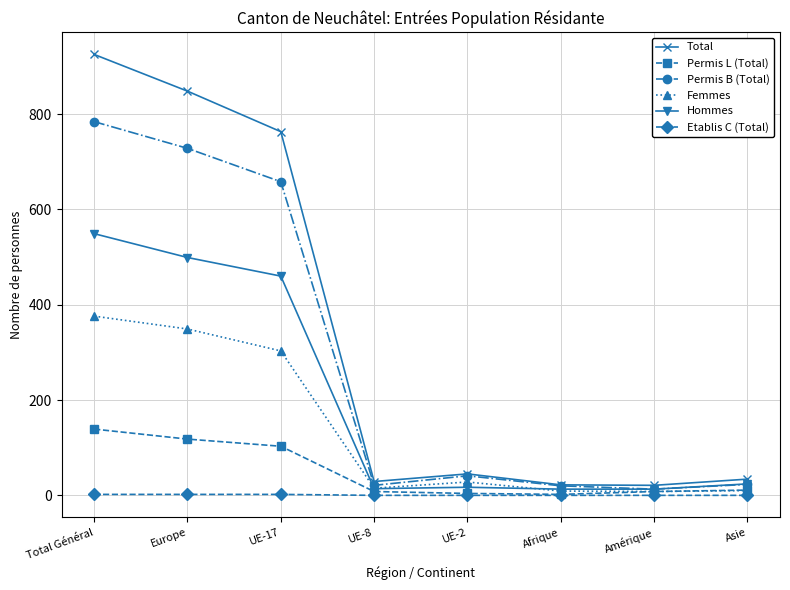

What is the greatest value displayed?

925